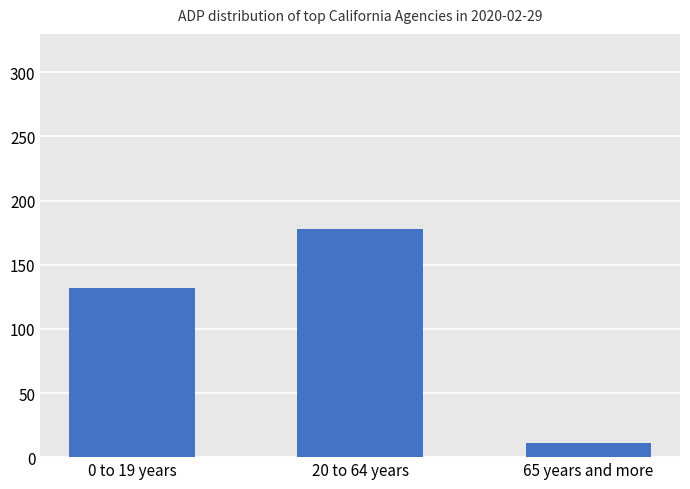

Approximately how many times larger is the value at 65 years and more compared to 0 to 19 years?

0.1